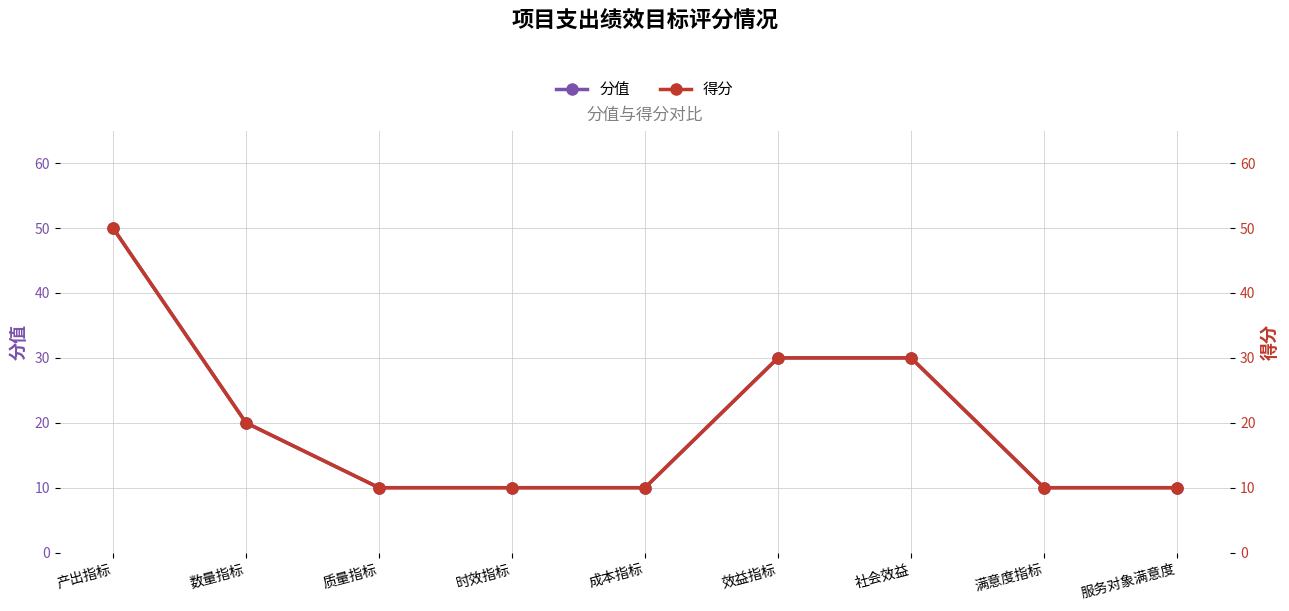

What are all the series names shown in the legend?

分值, 得分